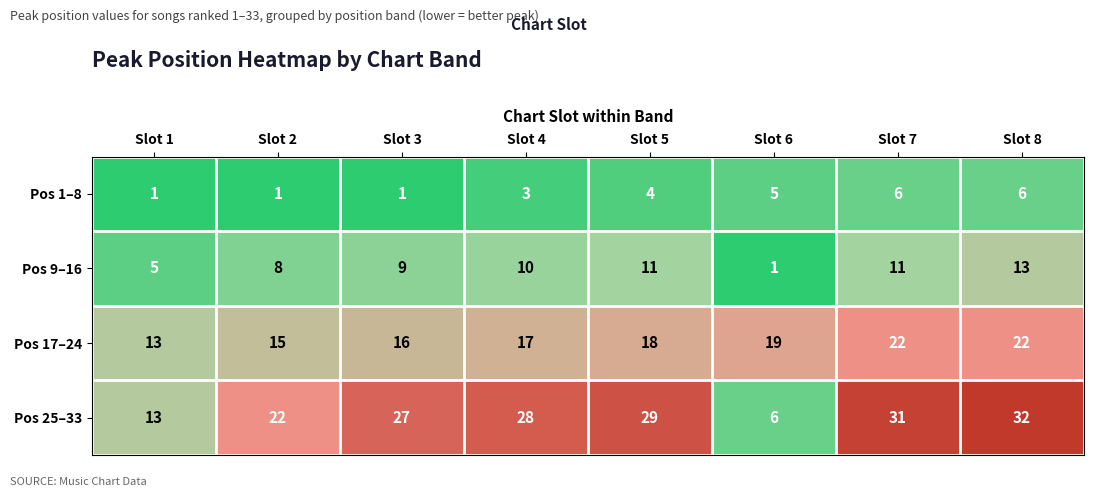

Rank the series by their maximum value, from highest to lowest.

Pos 25–33, Pos 17–24, Pos 9–16, Pos 1–8